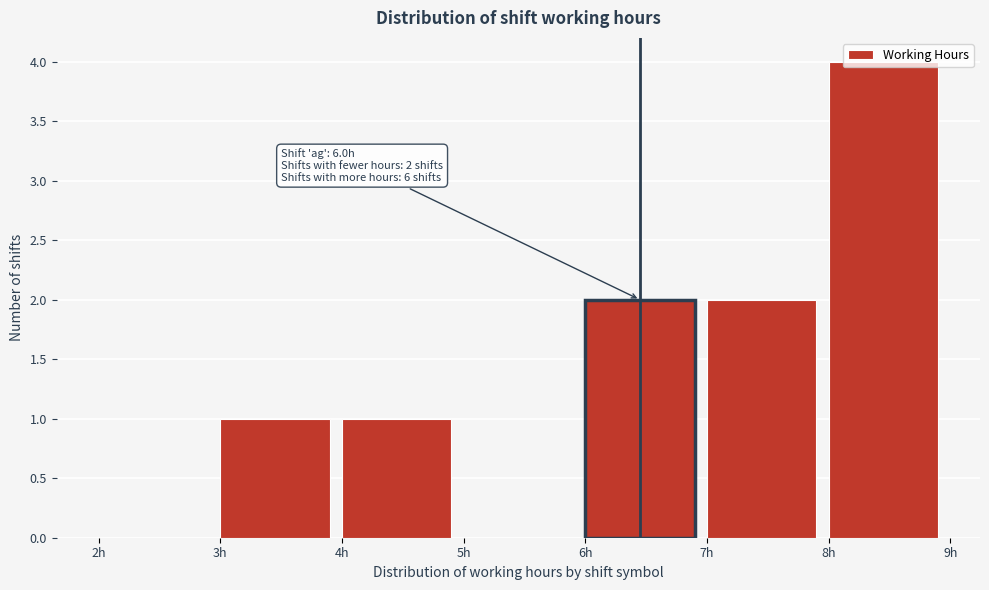

Which range on the x-axis has the tallest bar?

8 to 9